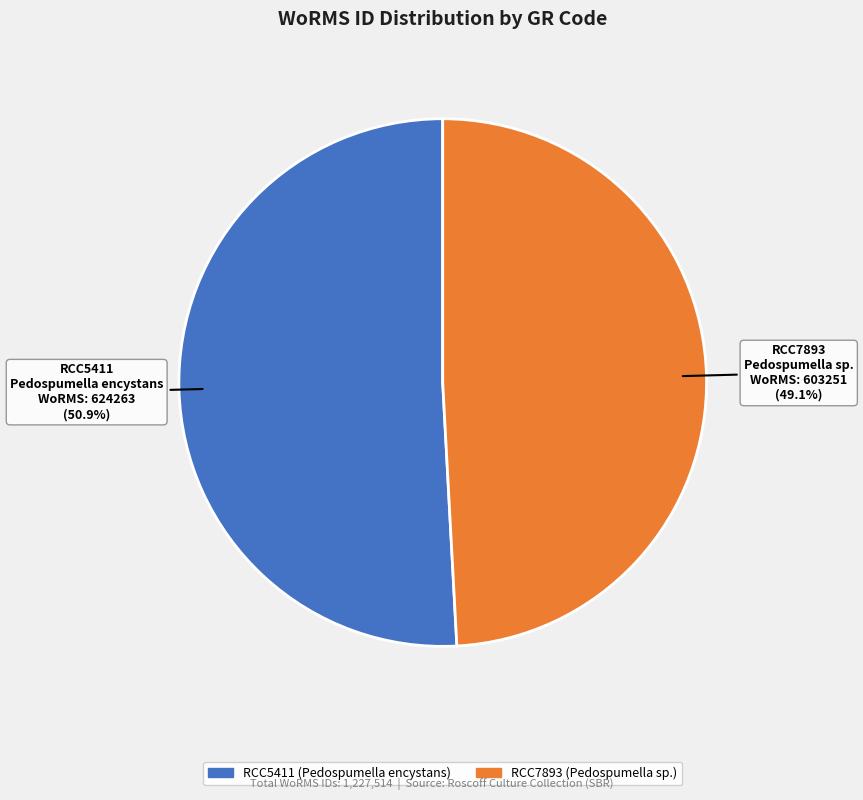

Approximately how many times larger is the value at RCC7893 compared to RCC5411?

1.0